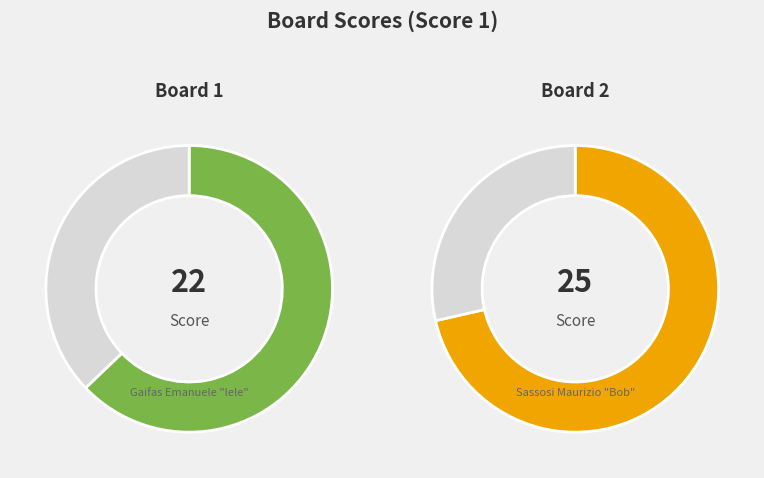

What percentage do 2 and 1 together represent?

100.0%